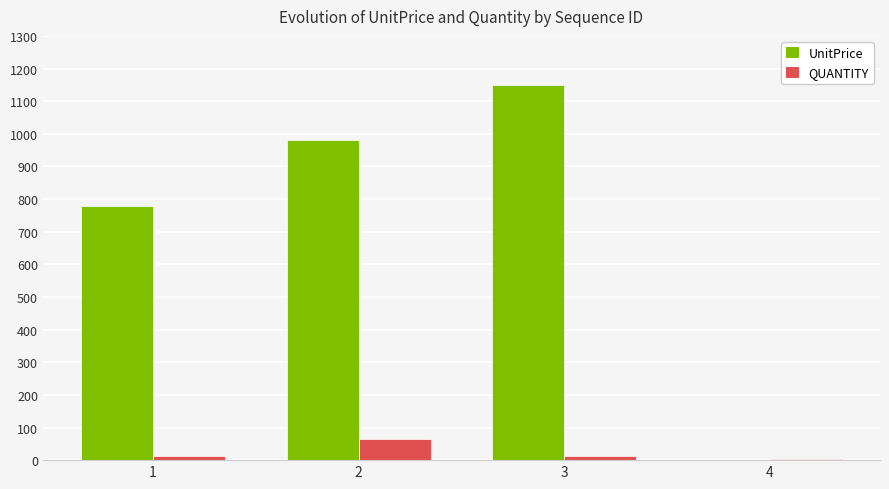

Reading left to right, list all the values displayed in this chart.

UnitPrice: 1=780	2=980	3=1150	4=0
QUANTITY: 1=12	2=65	3=12	4=3